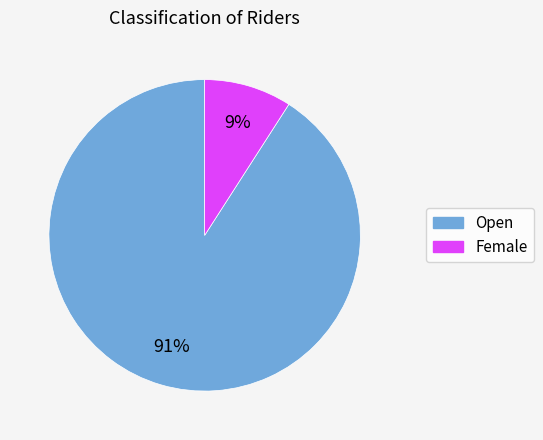

True or false: Open accounts for 91% of the total.

True